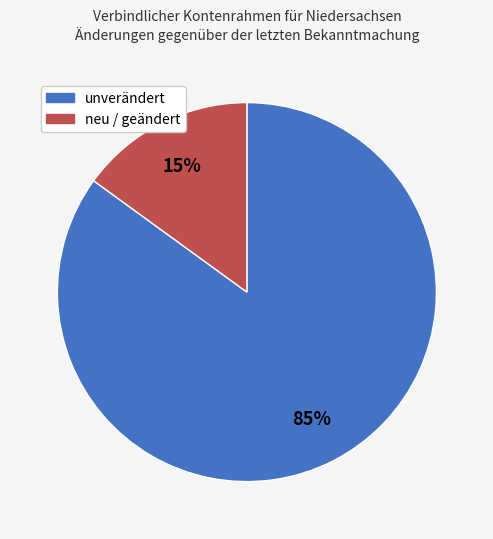

To the nearest percent, what is the difference between the largest and smallest slice percentages?

70%